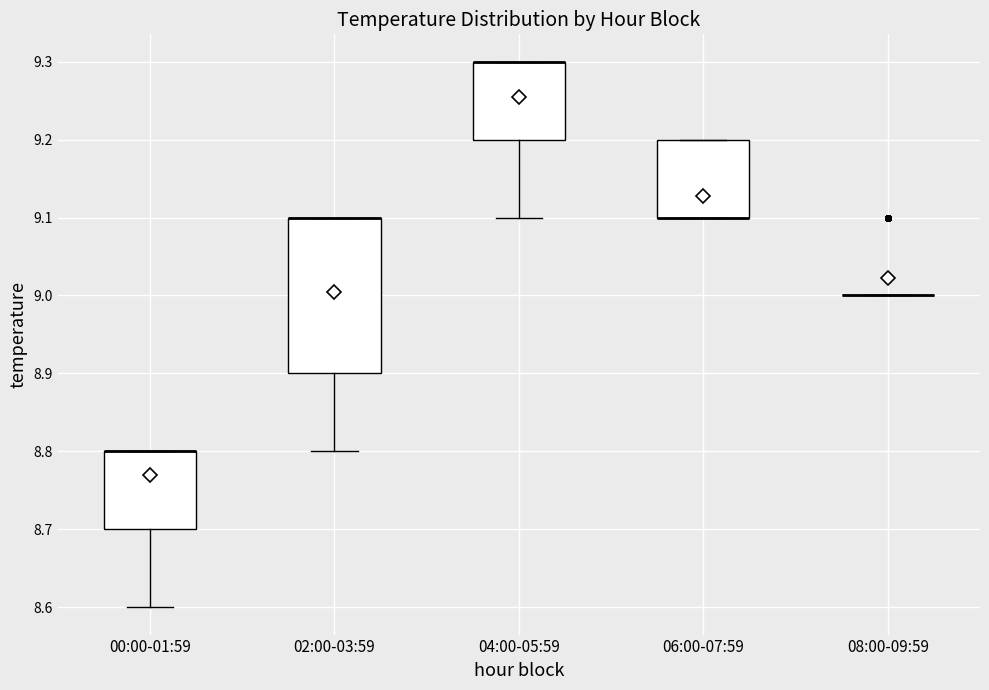

Reading left to right, read every box against the y-axis: the position of its median line, the range the box covers, and the ends of its whiskers. The values are not printed on the chart, so give them approximately, as read against the axis.

00:00-01:59: median 8.8 (drawn on the box's upper edge), box 8.7 to 8.8, whiskers 8.6 to 8.8
02:00-03:59: median 9.1 (drawn on the box's upper edge), box 8.9 to 9.1, whiskers 8.8 to 9.1
04:00-05:59: median 9.3 (drawn on the box's upper edge), box 9.2 to 9.3, whiskers 9.1 to 9.3
06:00-07:59: median 9.1 (drawn on the box's lower edge), box 9.1 to 9.2, whiskers 9.1 to 9.2
08:00-09:59: box collapsed to a line at 9.0, whiskers 9.0 to 9.0